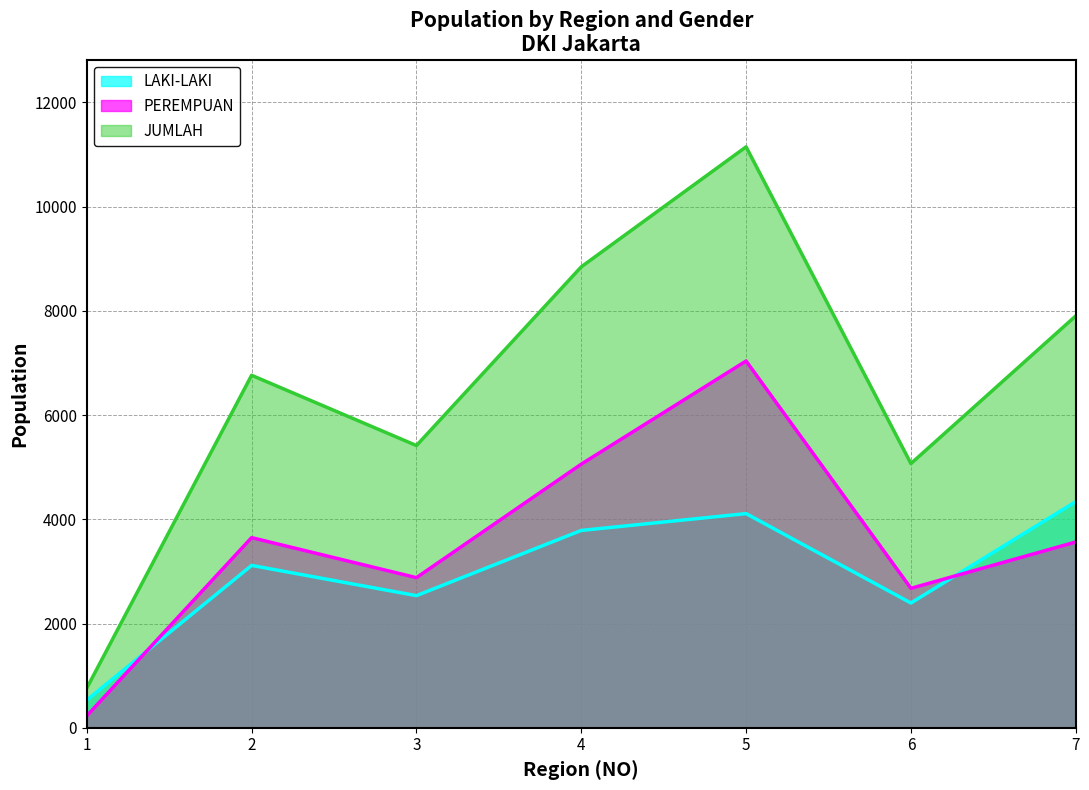

Which series has the widest spread of values?

JUMLAH